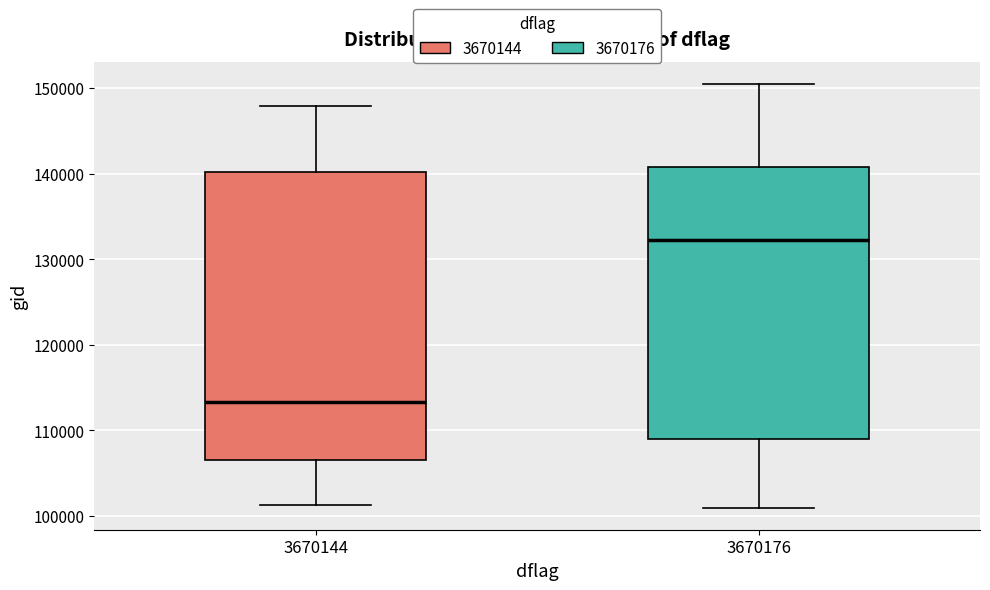

Reading left to right, transcribe this box plot: for each box, give where its median line is, the range the box spans, and where its two whiskers end, as read against the y-axis. The values are not printed on the chart, so give them approximately, as read against the axis.

3670144: median 113000, box 107000 to 140000, whiskers 101000 to 148000
3670176: median 132000, box 109000 to 141000, whiskers 101000 to 151000